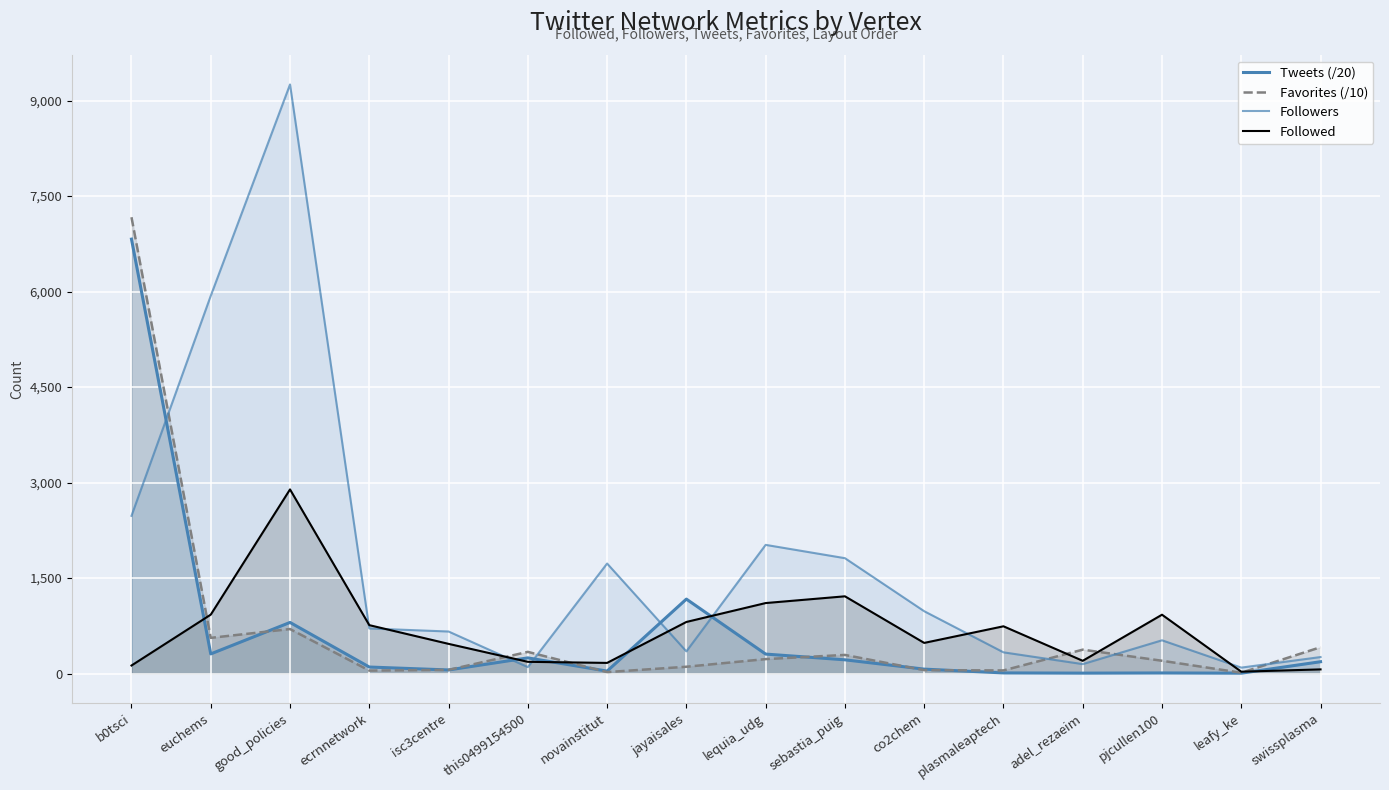

What is the label of the 7th point from the right?

sebastia_puig